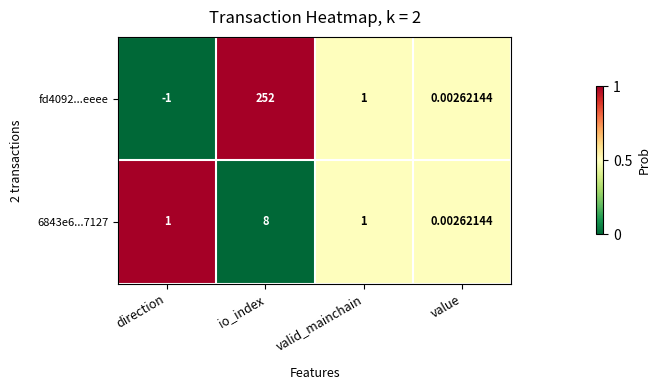

At which category is the sum across all series the highest?

io_index